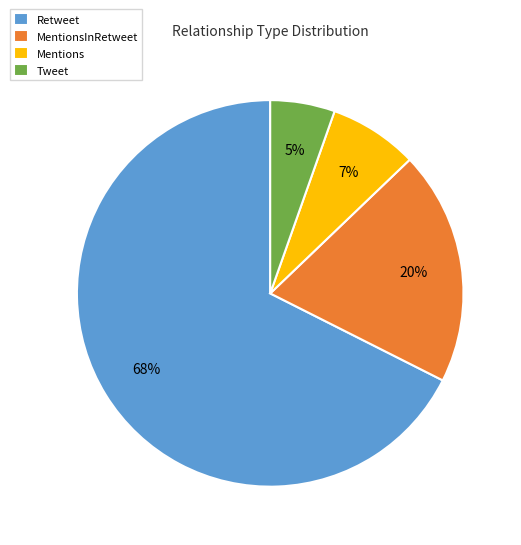

What percentage is the Mentions slice, to the nearest percent?

7%